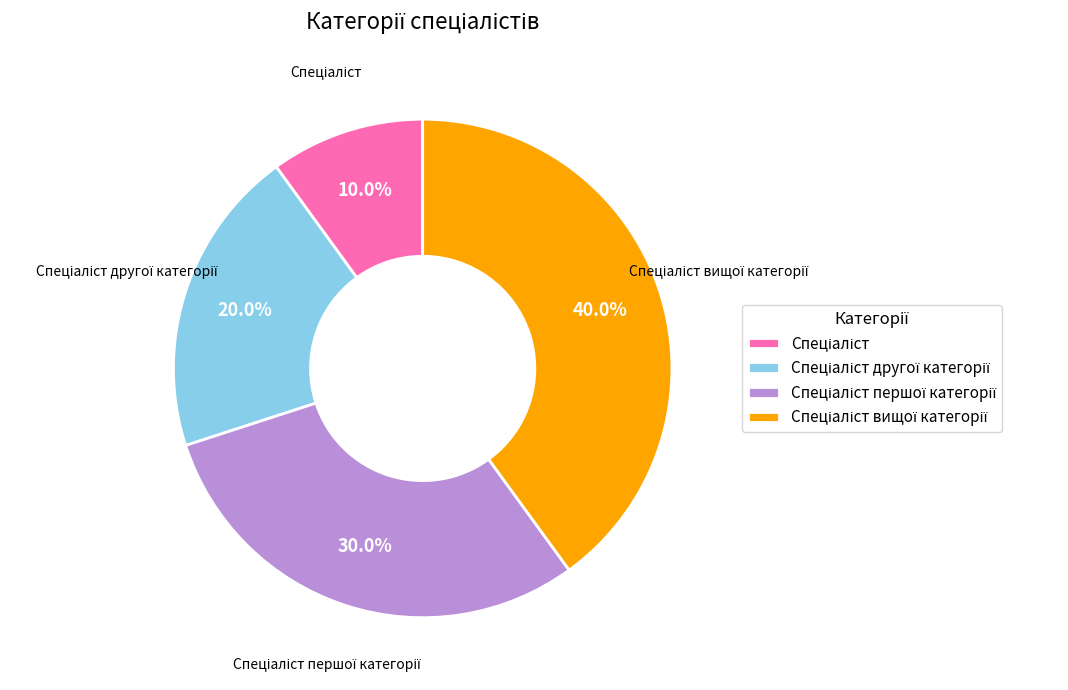

Does any single category account for the majority?

No